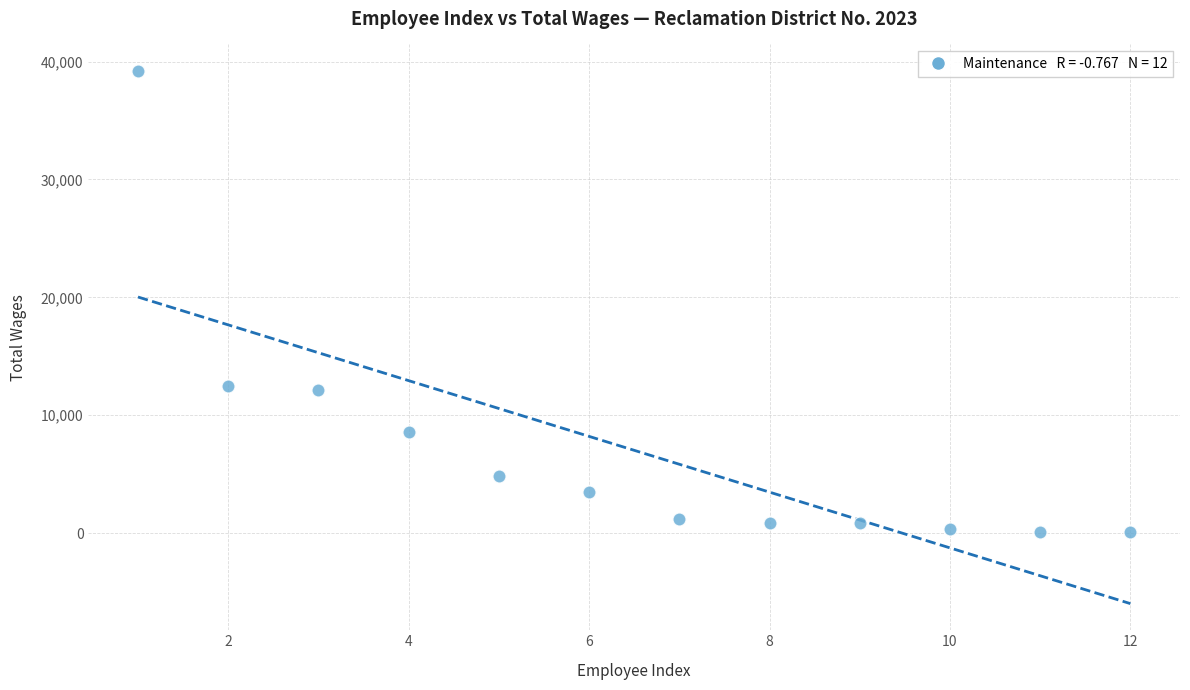

What is the average Y value?

7018